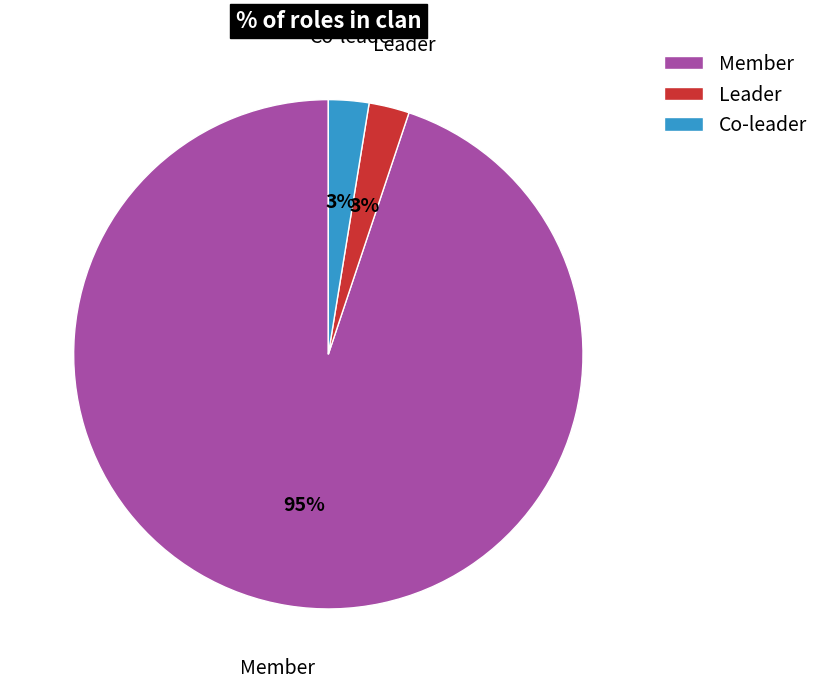

Count the number of slices in the pie.

3